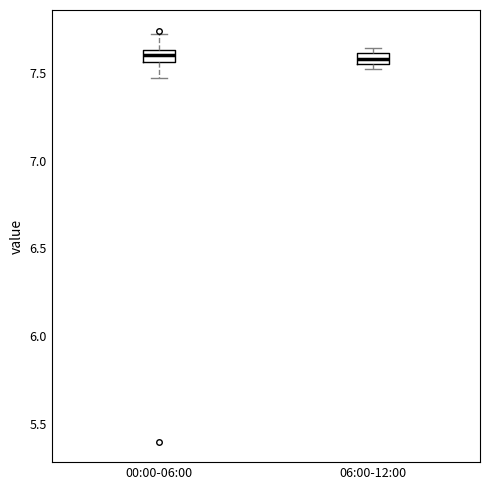

Where is the lower edge of the box for 06:00-12:00 on the y-axis? The values are not printed on the chart, so give them approximately, as read against the axis.

7.55